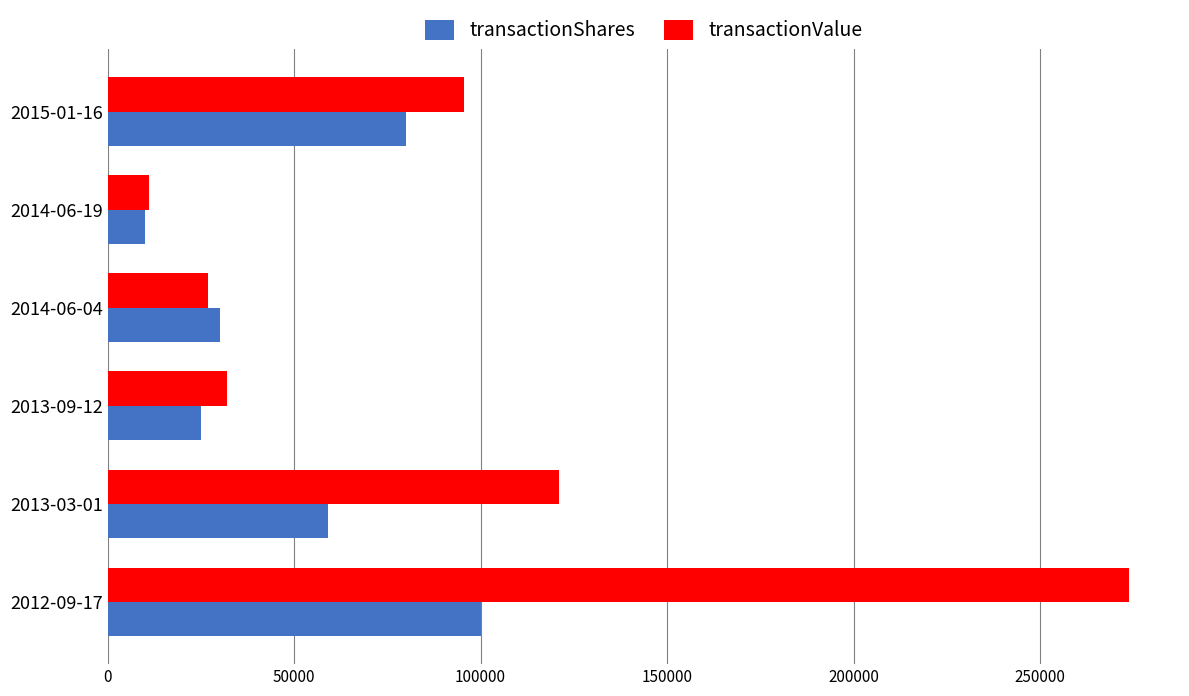

At which label is transactionShares closest to 55000?

2013-03-01